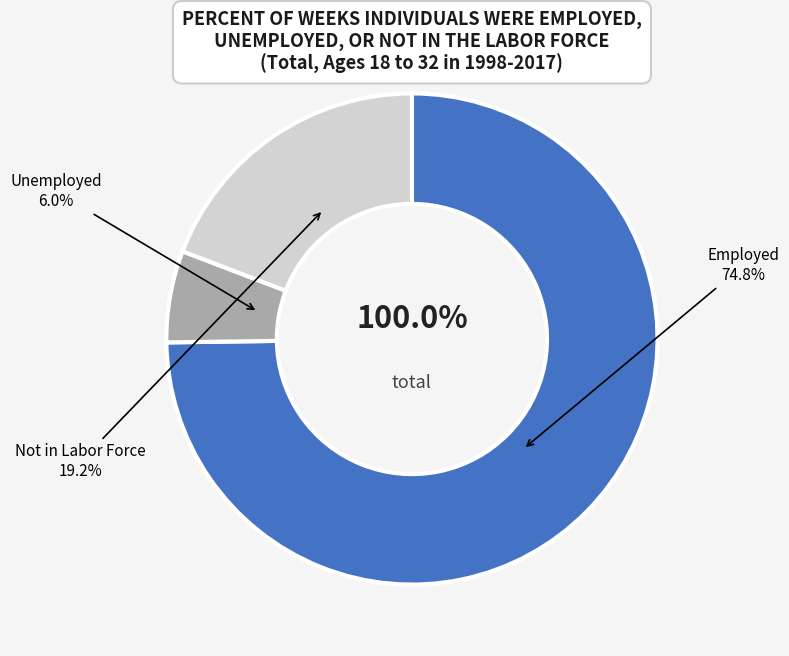

Rank the categories by value from lowest to highest.

Unemployed, Not in Labor Force, Employed